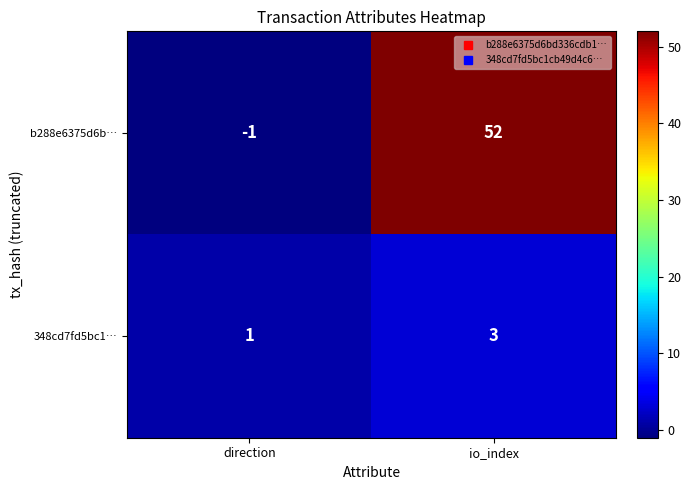

Where is 348cd7fd5bc1… nearest to the value 2?

direction